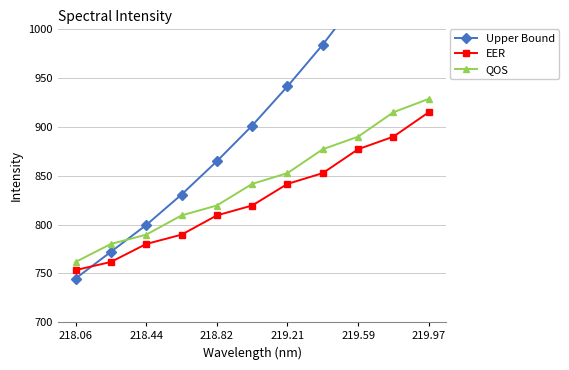

Which category has the lowest value in the QOS series?

218.06